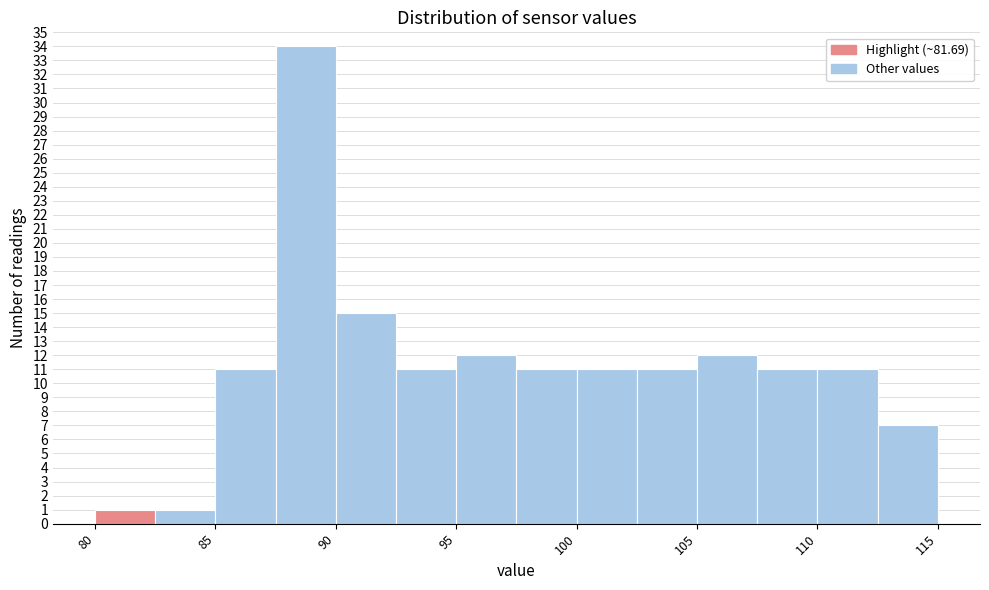

Reading left to right, list every bar in this chart as the range it spans on the x-axis followed by its height. The values are not printed on the chart, so give them approximately, as read against the axis.

80.0 to 82.5: 1
82.5 to 85.0: 1
85.0 to 87.5: 11
87.5 to 90.0: 34
90.0 to 92.5: 15
92.5 to 95.0: 11
95.0 to 97.5: 12
97.5 to 100.0: 11
100.0 to 102.5: 11
102.5 to 105.0: 11
105.0 to 107.5: 12
107.5 to 110.0: 11
110.0 to 112.5: 11
112.5 to 115.0: 7